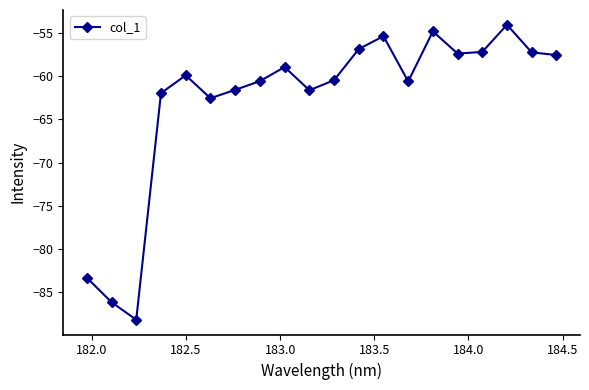

What is the value of the 15th point from the left?

-54.8